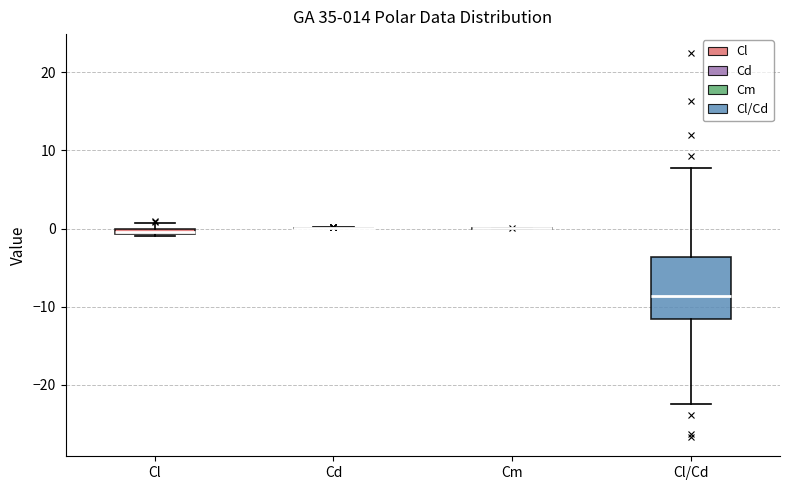

Which box is the tallest, from its lower edge to its upper edge?

Cl/Cd